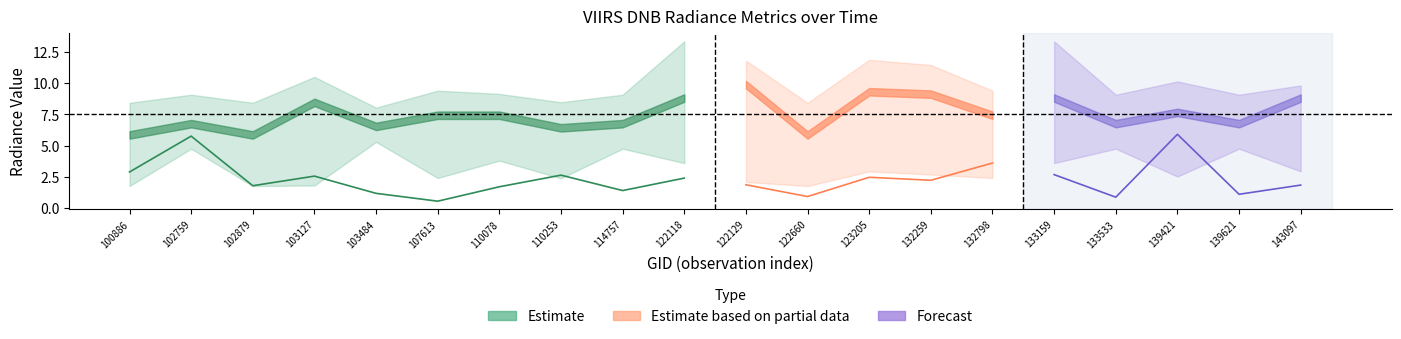

What is the difference between the maximum and second lowest values in the rade9_mult_nadir_norm series?

5.4